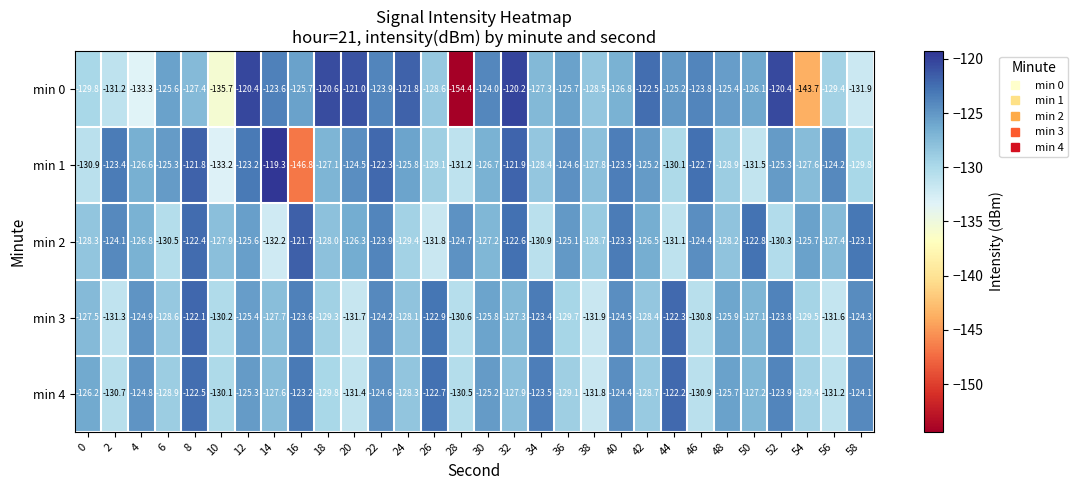

The value of min 0 at 16 is -125.7. True or false?

True